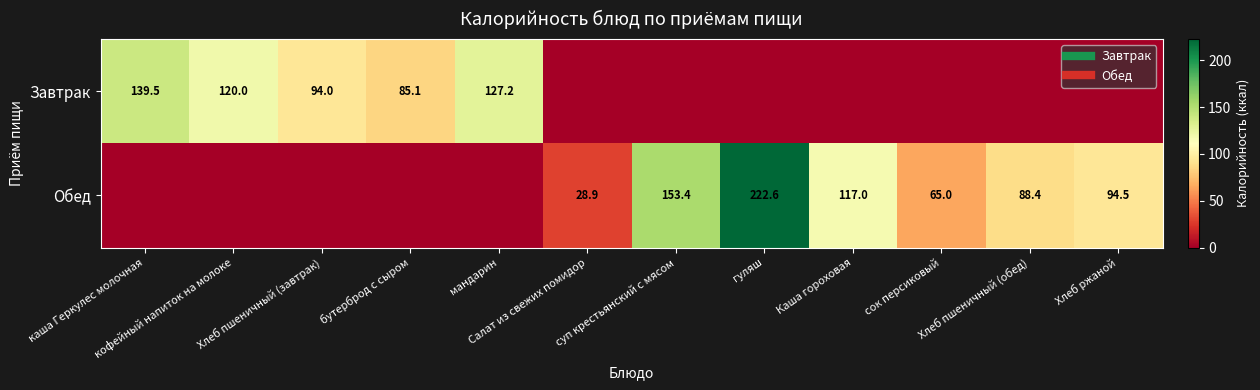

Which series has the largest total across all categories?

Обед